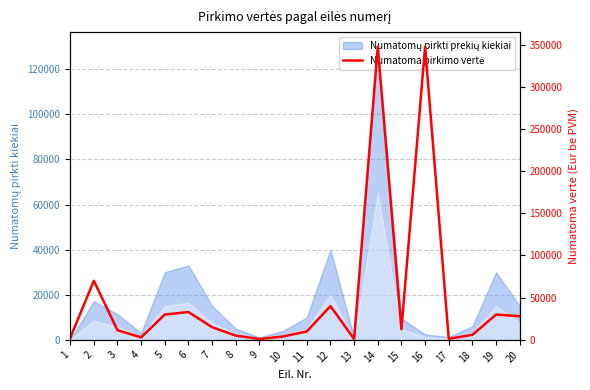

At which category does the chart reach its minimum across all series?

13